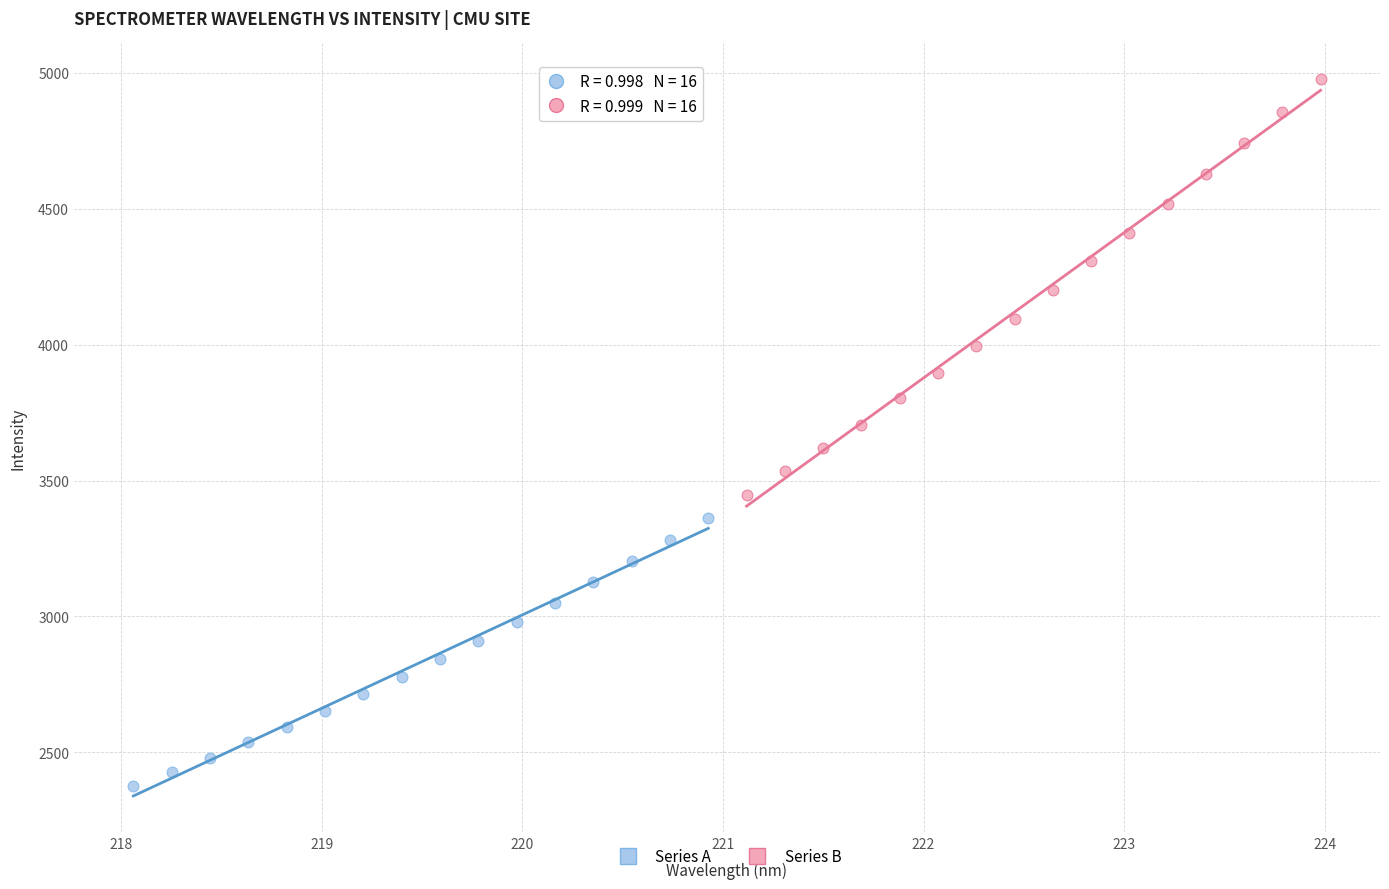

Which series contains the lowest Y value?

Series A